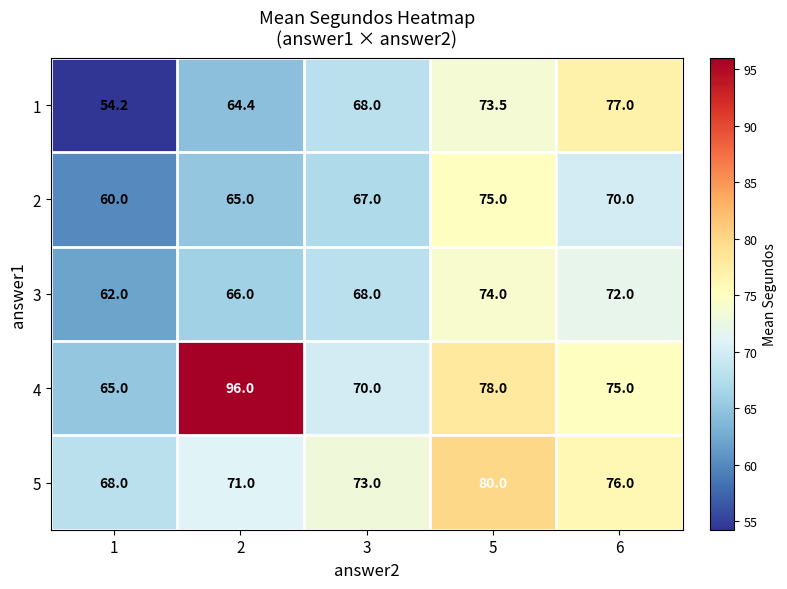

What is the highest value of the 5 series?

80.0